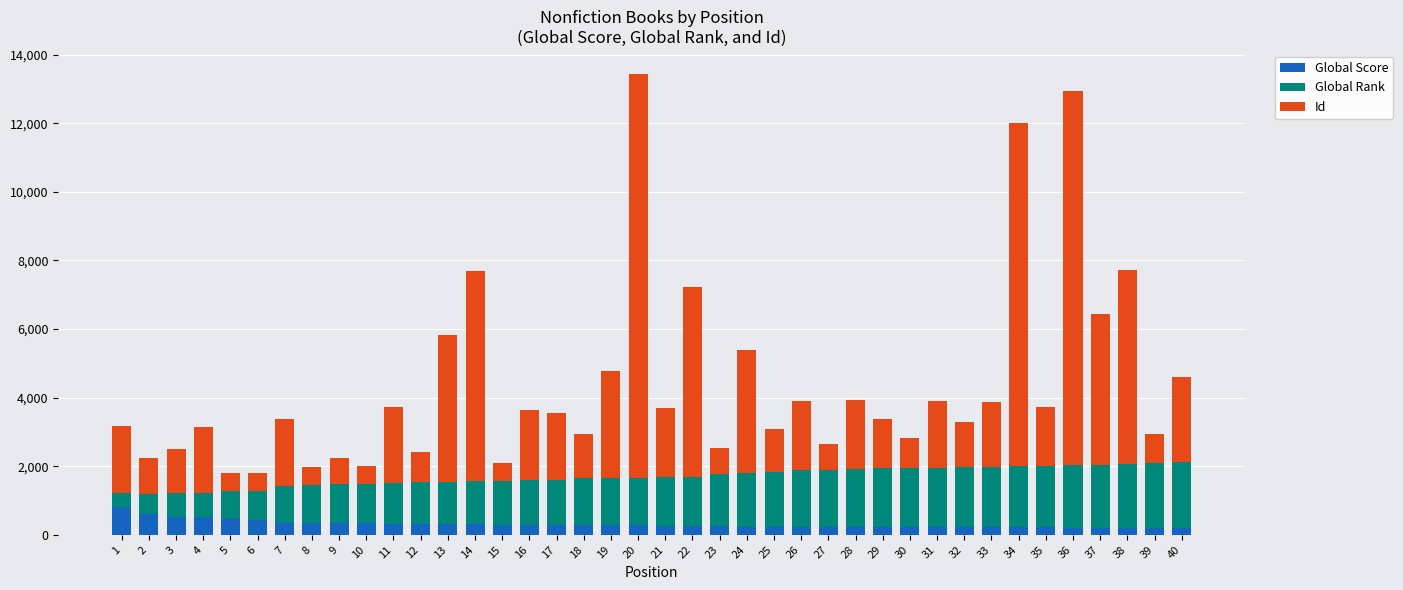

How many distinct data groups are displayed?

3